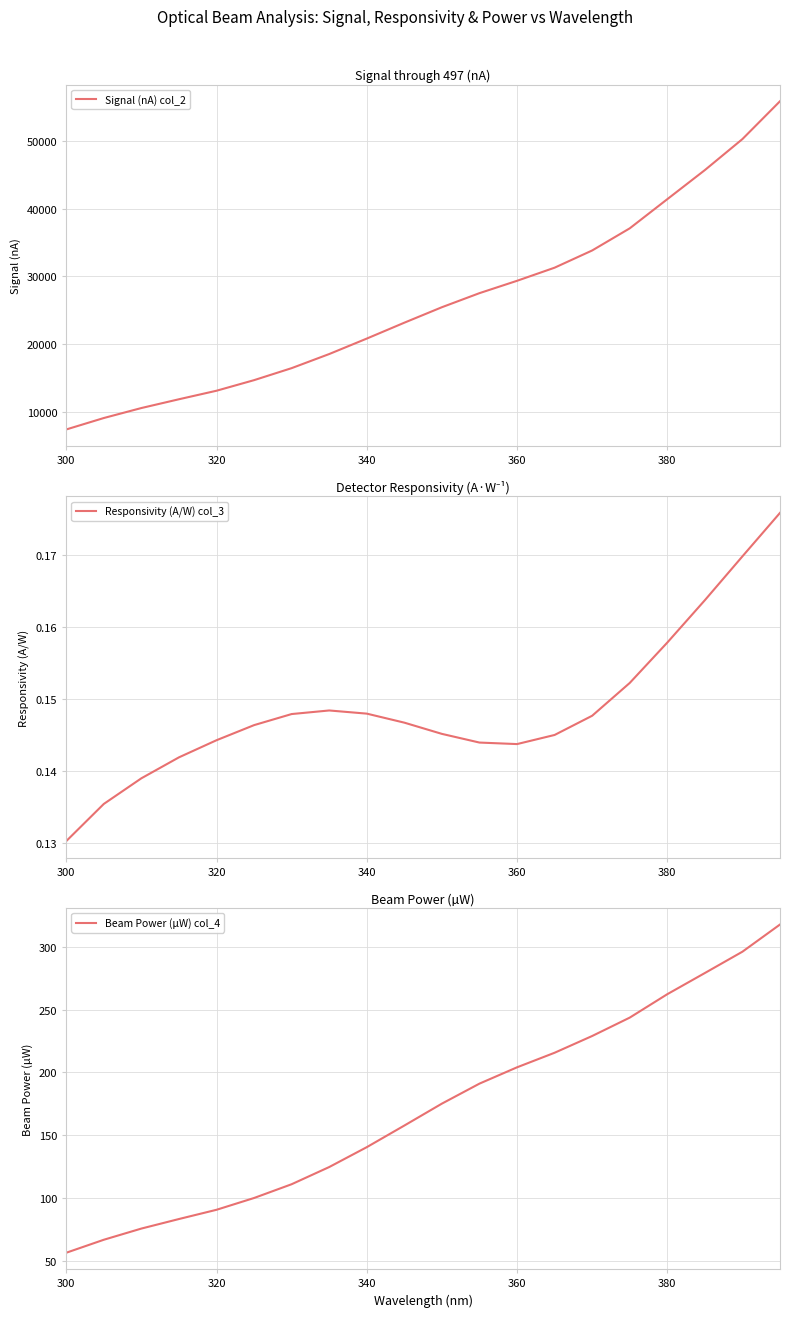

What is the maximum value for Signal (nA) col_2?

55878.0